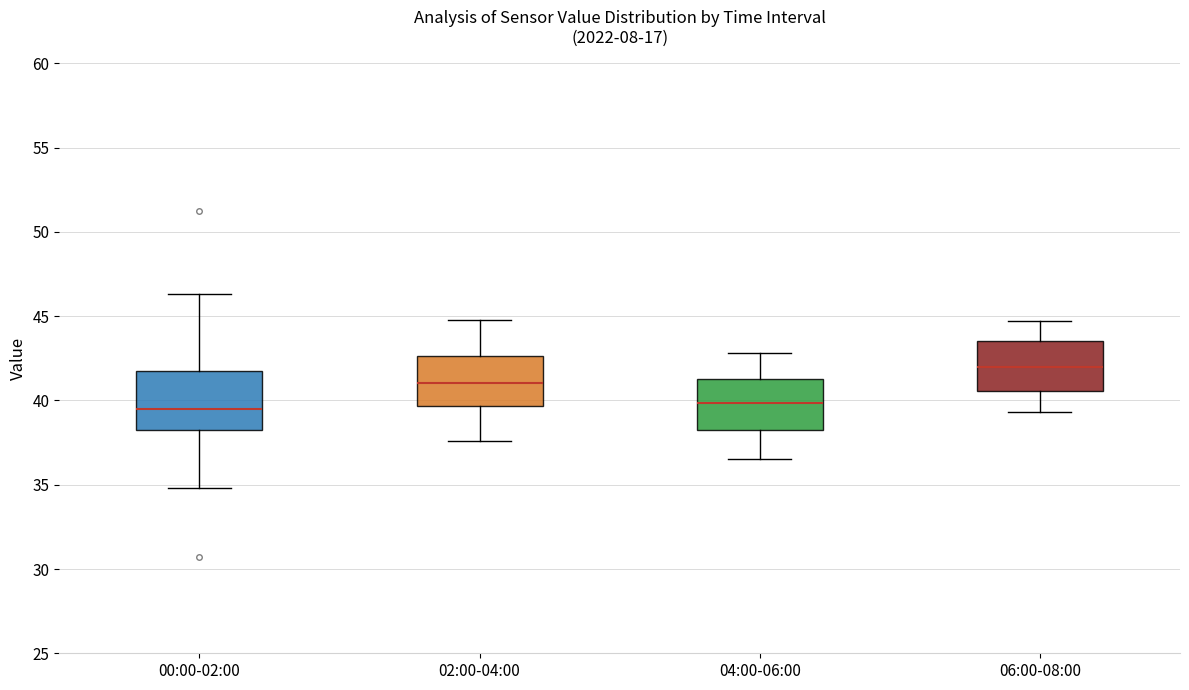

Which box is the tallest, from its lower edge to its upper edge?

00:00-02:00